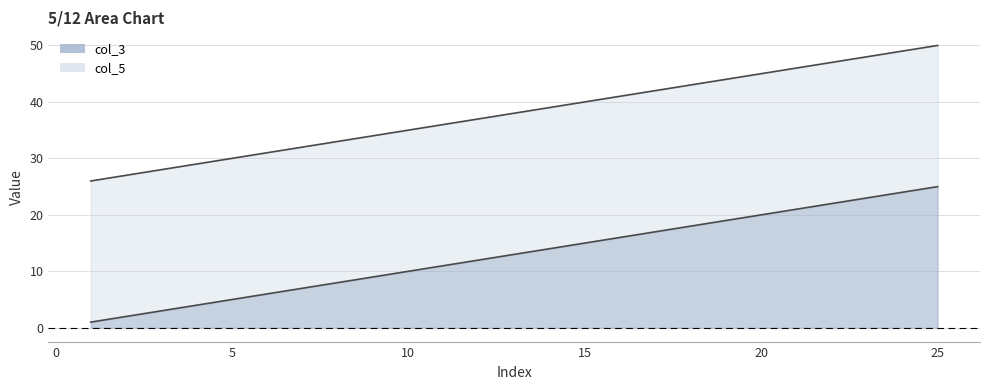

True or false: col_3 has more than 0 interior local peaks.

False